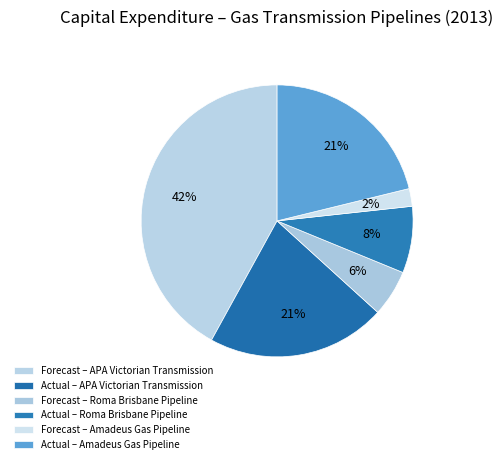

Which category has the biggest portion of the pie?

Forecast – APA Victorian Transmission